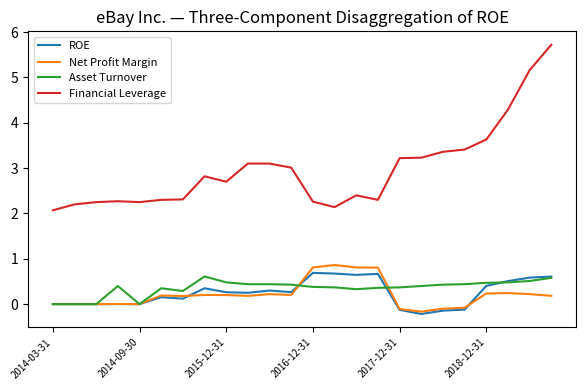

True or false: Asset Turnover and Financial Leverage cross at least once.

False